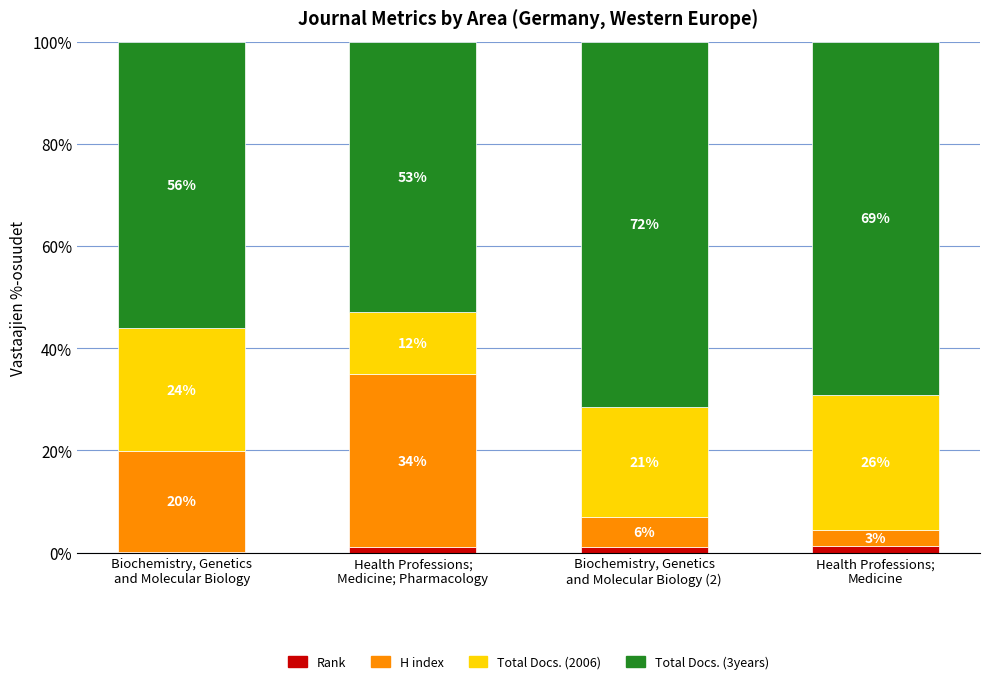

What are all the series names shown in the legend?

Rank, H index, Total Docs. (2006), Total Docs. (3years)